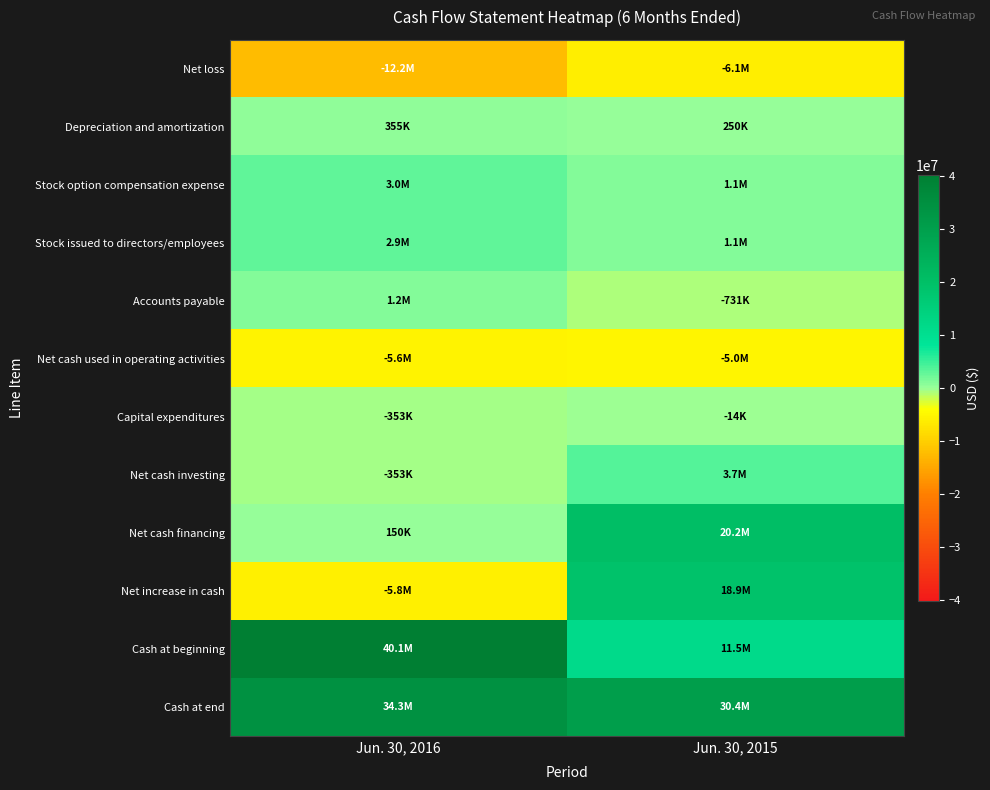

What is the spread (max minus min) of values at Jun. 30, 2015?

36523000